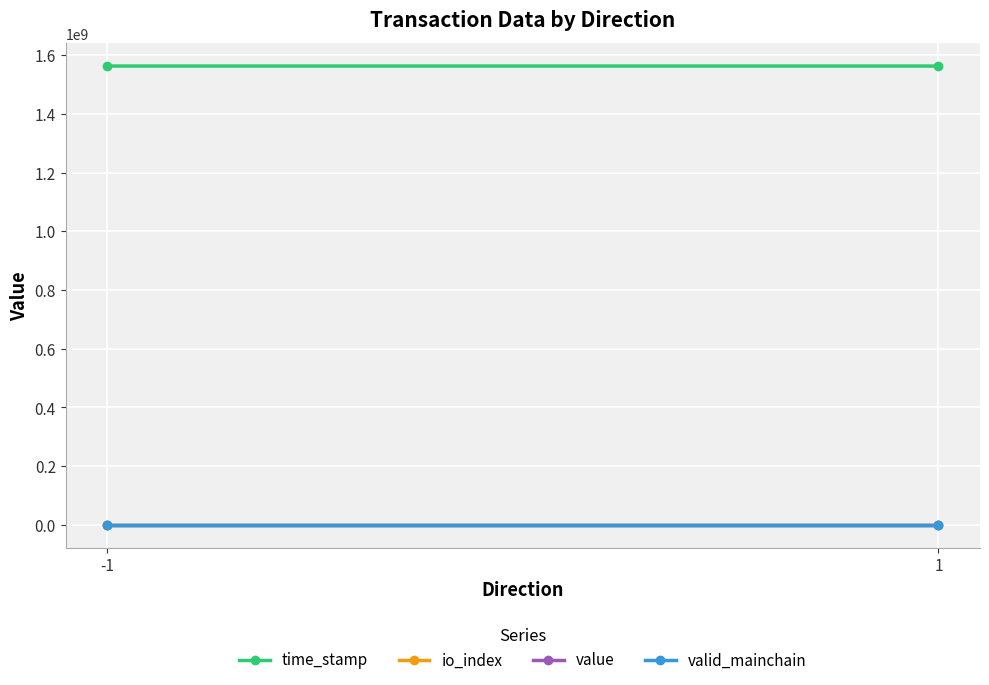

What is the value of the time_stamp point at the 1st from the left?

1562481242.0